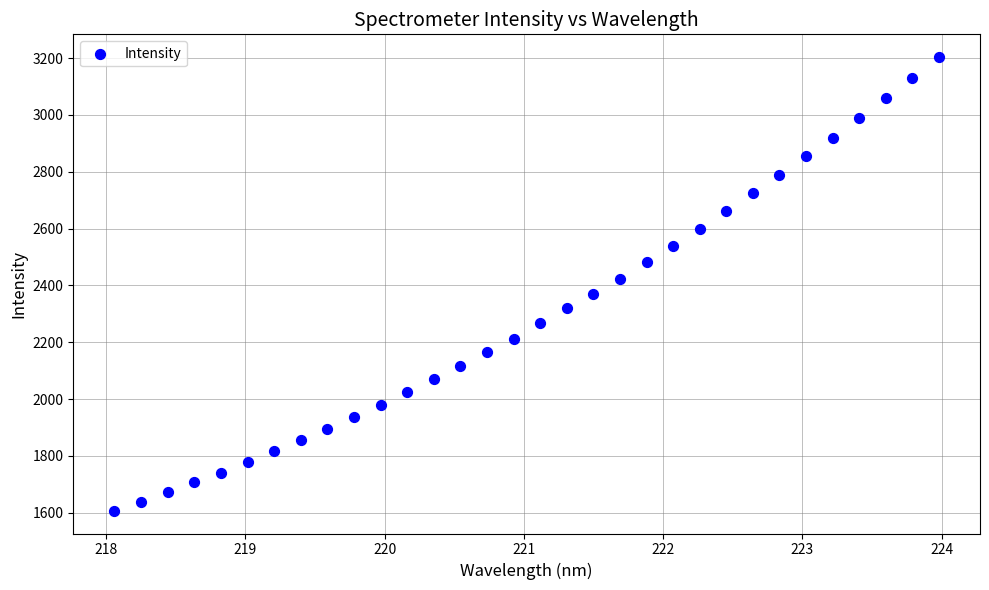

What is the range of X values (max minus min)?

5.9